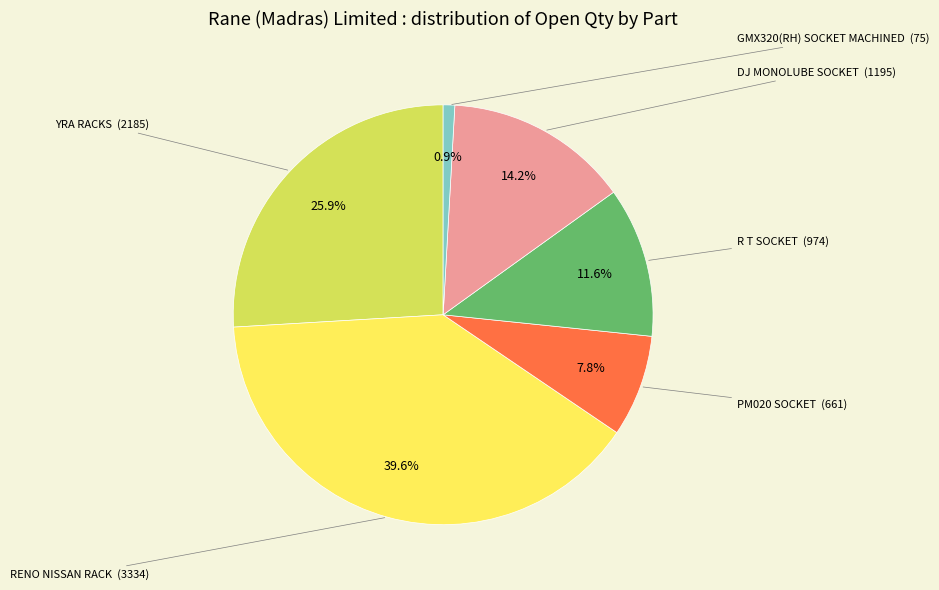

Rank the categories by value from highest to lowest.

RENO NISSAN RACK, YRA RACKS, DJ MONOLUBE SOCKET, R T SOCKET, PM020 SOCKET, GMX320(RH) SOCKET MACHINED